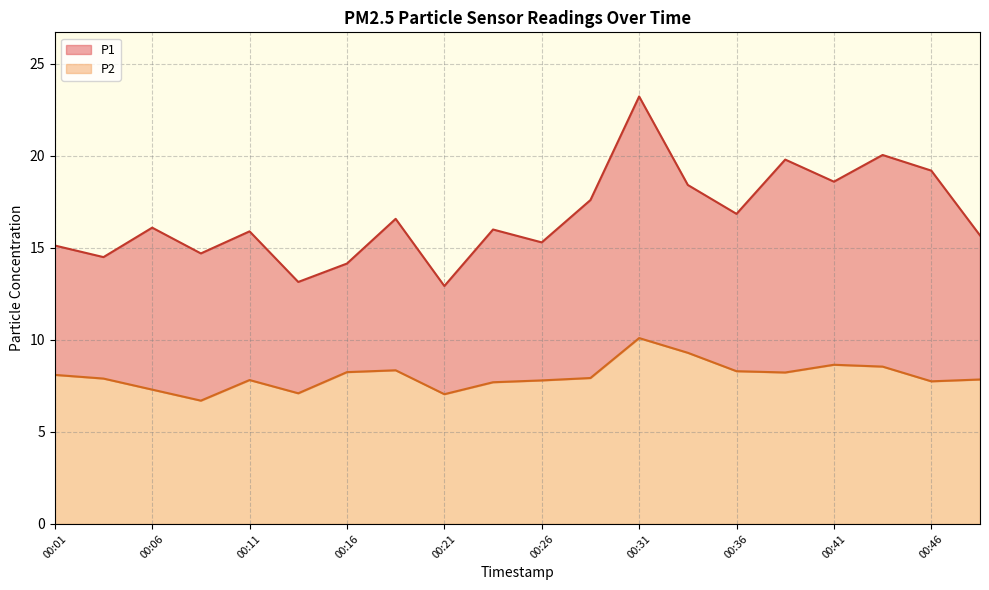

What is the difference between the highest and lowest values at 00:36?

8.6